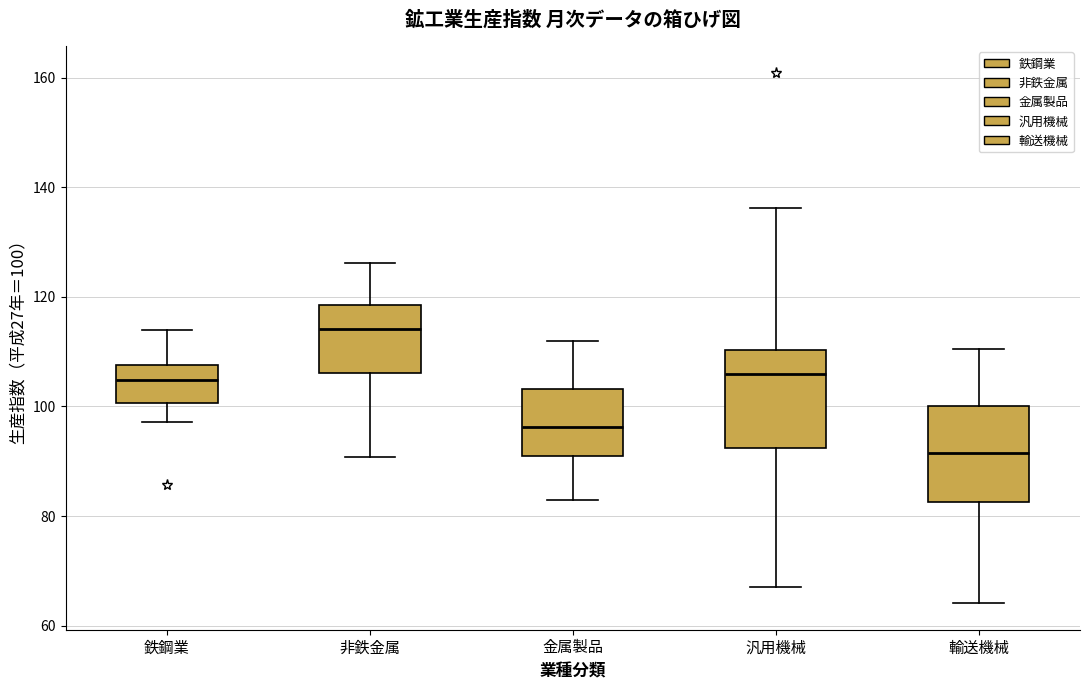

Which box has the highest median line?

非鉄金属